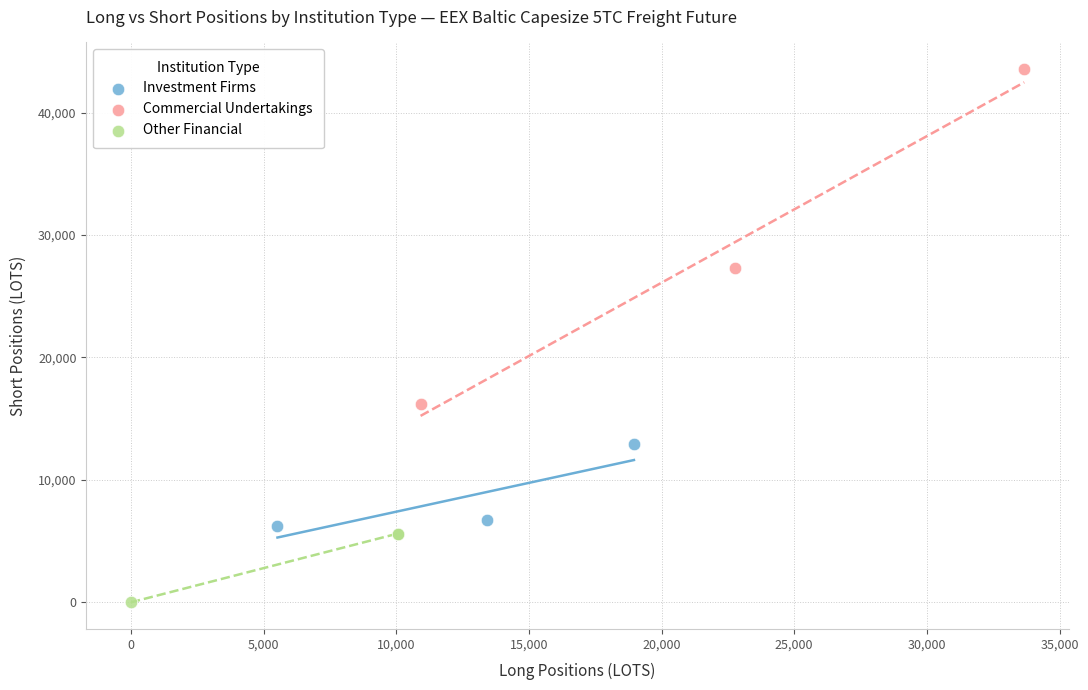

What are all the series names shown in the legend?

Investment Firms, Commercial Undertakings, Other Financial